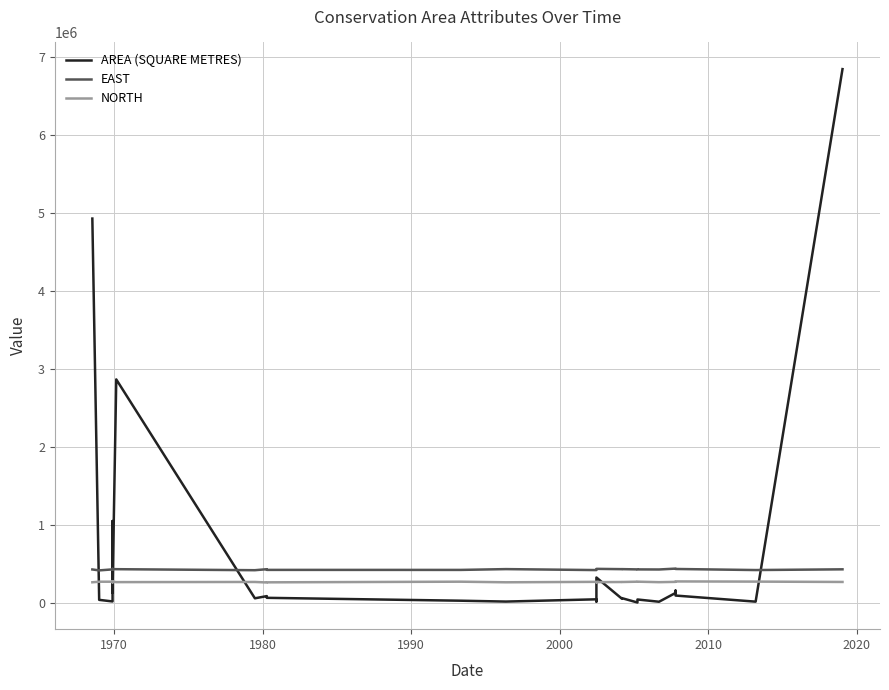

Rank the series by their maximum value, from highest to lowest.

AREA (SQUARE METRES), EAST, NORTH